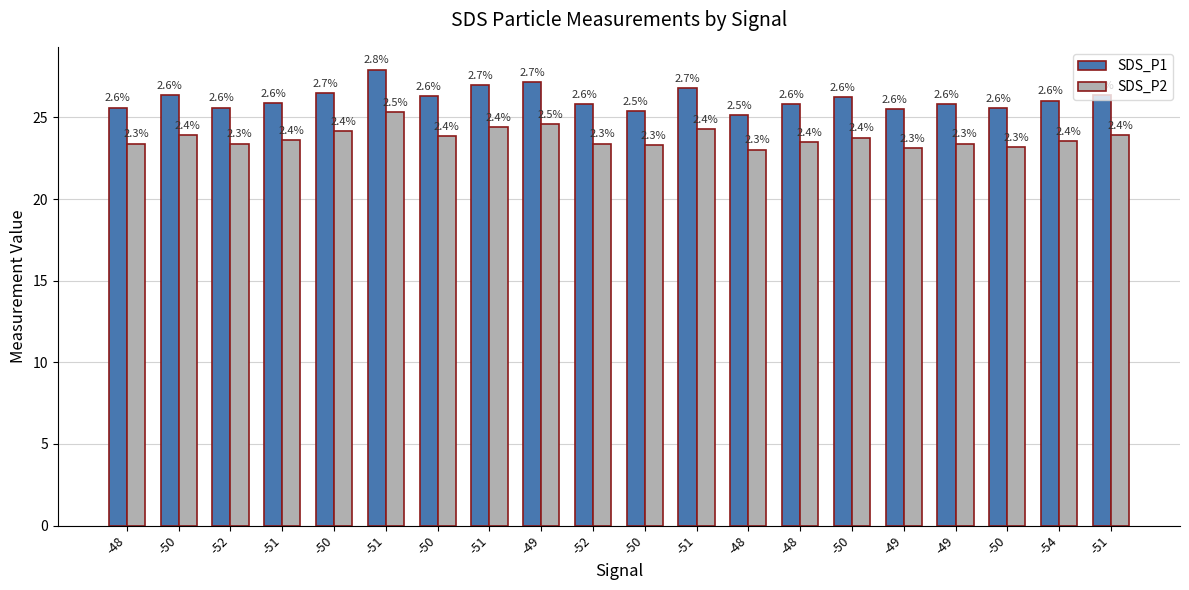

True or false: SDS_P1 has a value of 26.0 at -54.

True